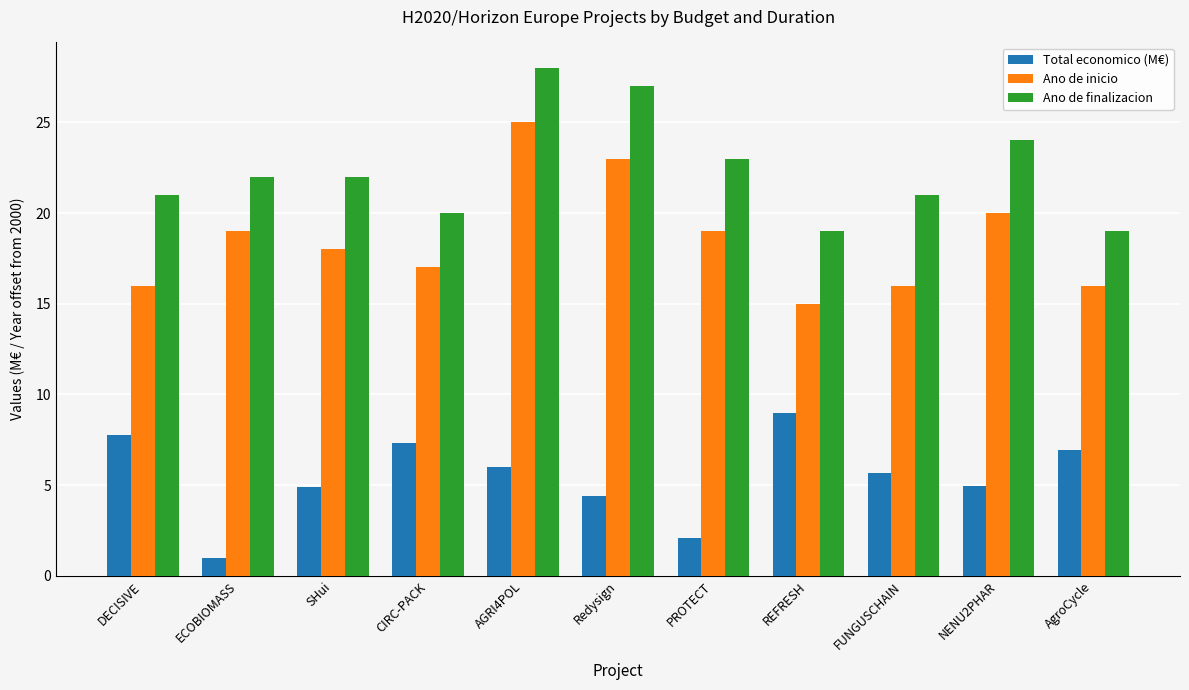

How many bars are there in total?

33